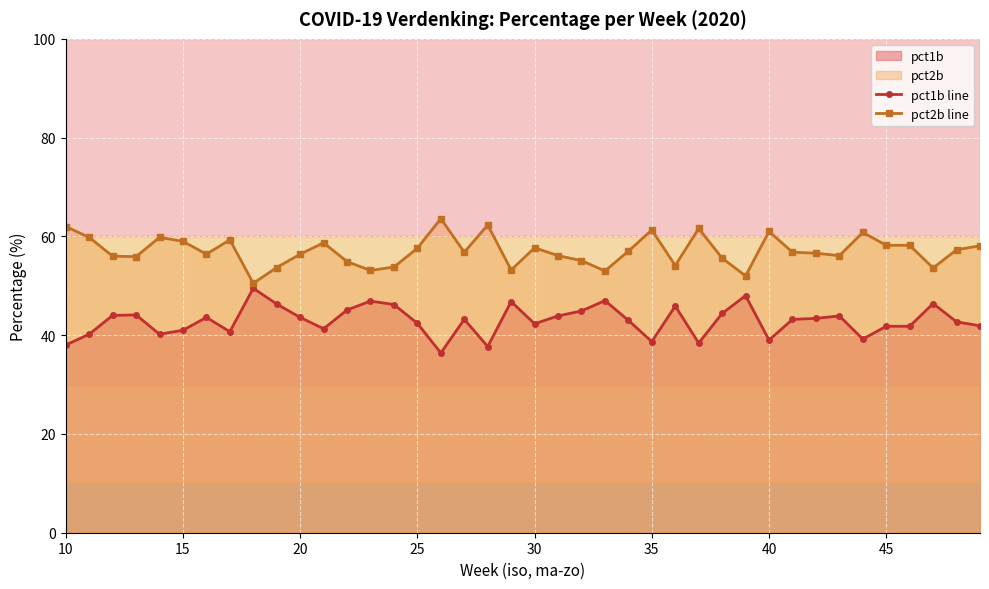

True or false: pct2b line has more than 2 points higher than both neighbors.

True